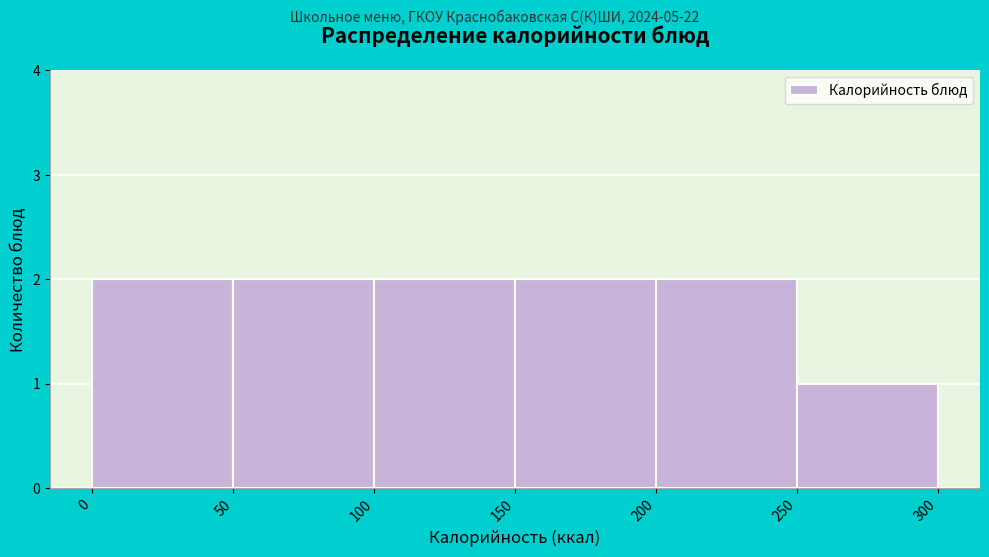

Reading left to right, list every bar in this chart as the range it spans on the x-axis followed by its height. The values are not printed on the chart, so give them approximately, as read against the axis.

0 to 50: 2
50 to 100: 2
100 to 150: 2
150 to 200: 2
200 to 250: 2
250 to 300: 1